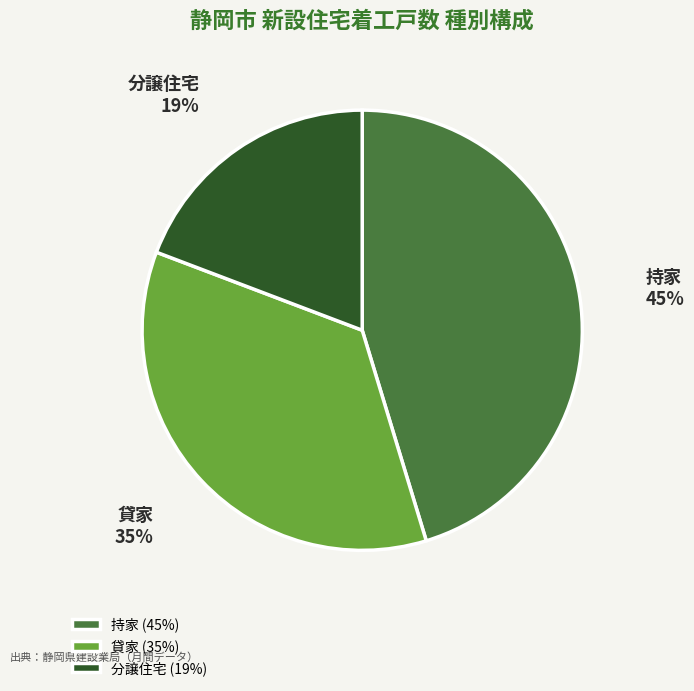

Combined, do 持家 and 貸家 account for over 50%?

Yes